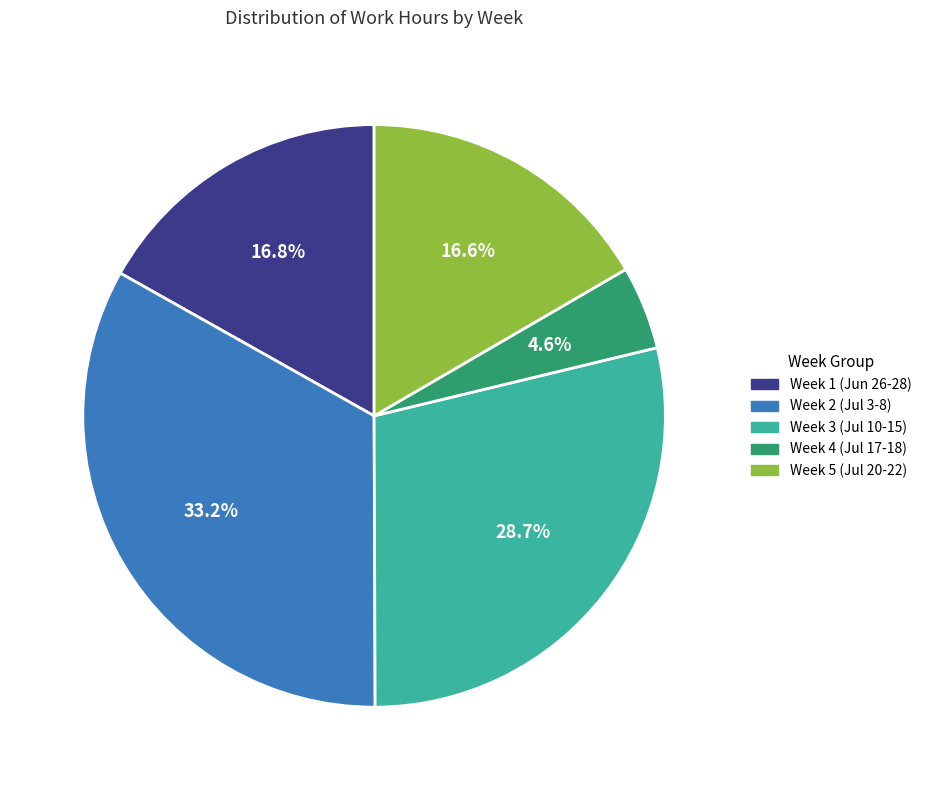

Is there a majority slice in this chart?

No